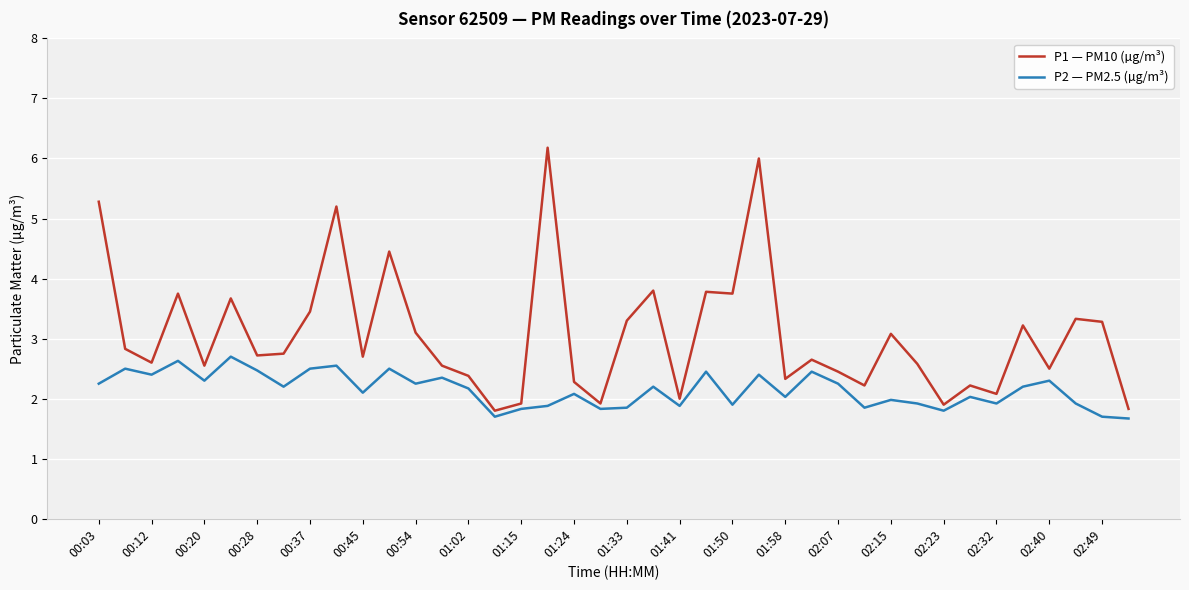

List the series in order of their overall mean, highest first.

P1 — PM10 (µg/m³), P2 — PM2.5 (µg/m³)